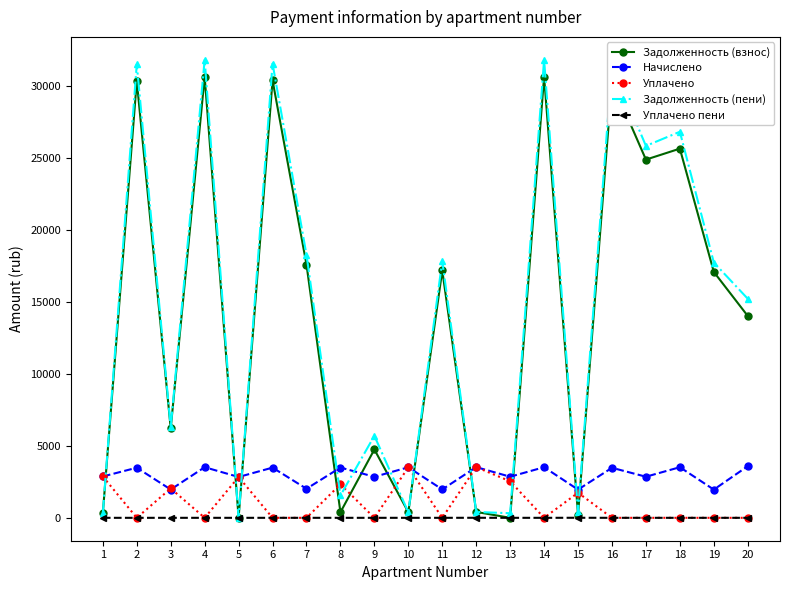

How many data points does each series have?

20